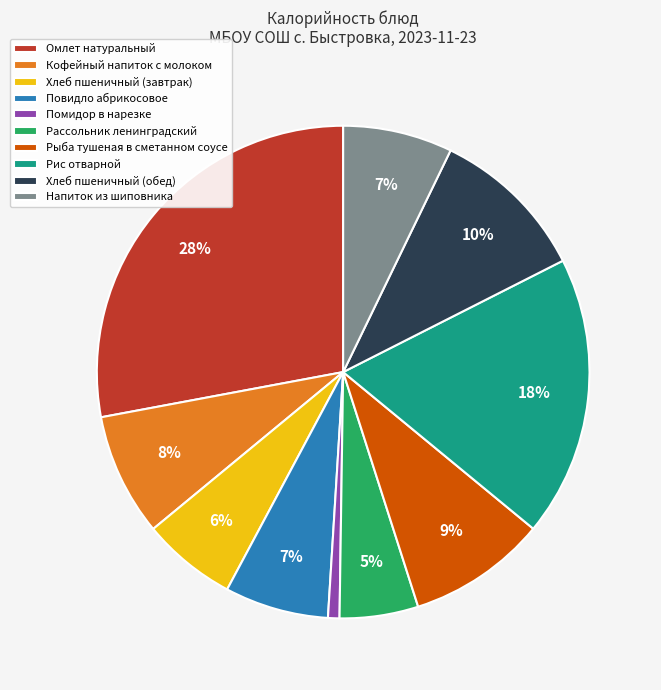

To the nearest percent, what is the difference between the Омлет натуральный and Хлеб пшеничный (завтрак) slice percentages?

22%